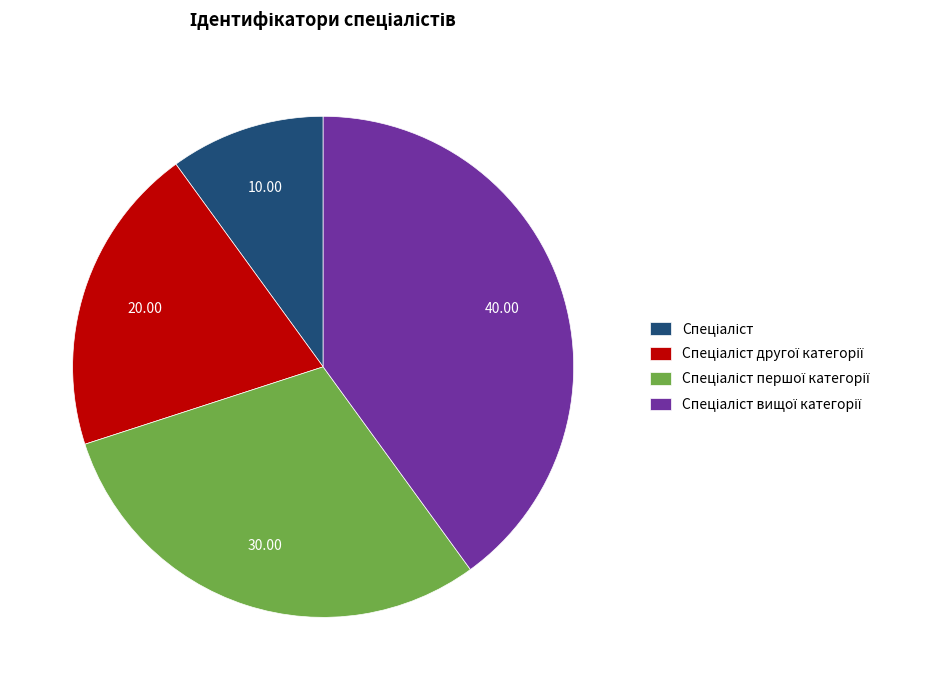

Is there a majority slice in this chart?

No